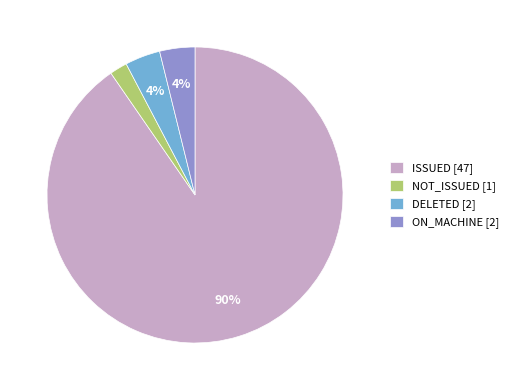

Is there any slice that represents more than half of the pie?

Yes